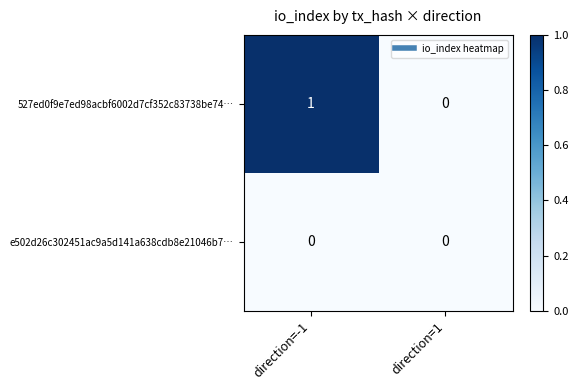

Which series has the largest total across all categories?

527ed0f9e7ed98acbf6002d7cf352c83738be74…